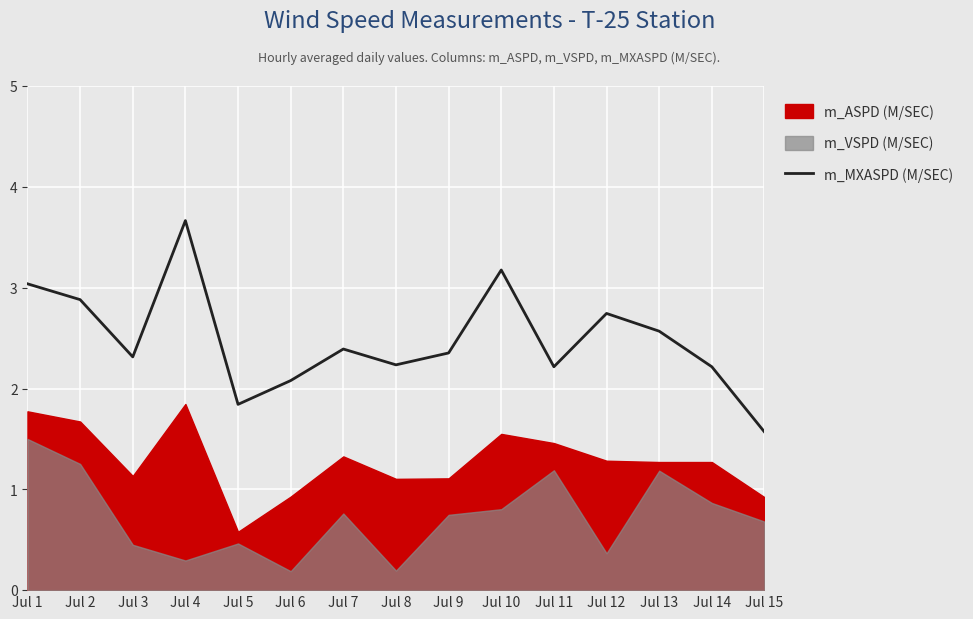

The chart shows a value of 2.2 at Jul 14. True or false?

True